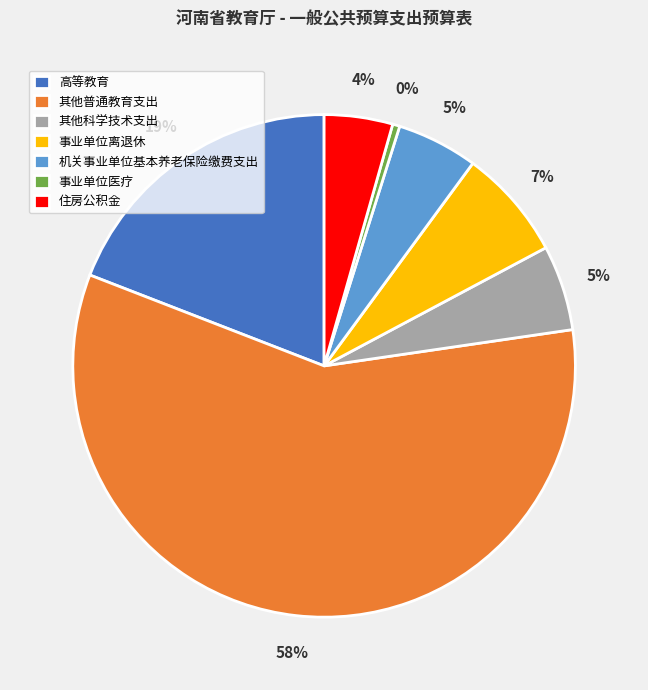

Is the sum of 机关事业单位基本养老保险缴费支出 and 住房公积金 greater than half?

No